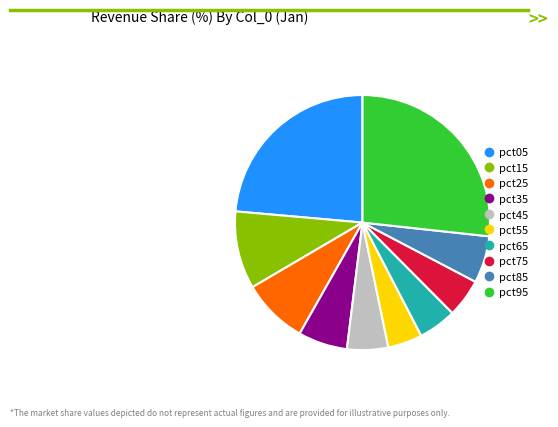

The pct35 slice represents 6% of the pie. True or false?

True